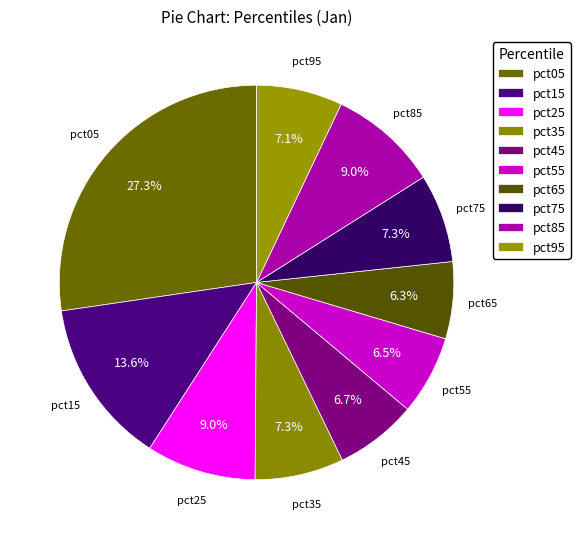

Which slice is the smallest?

pct65